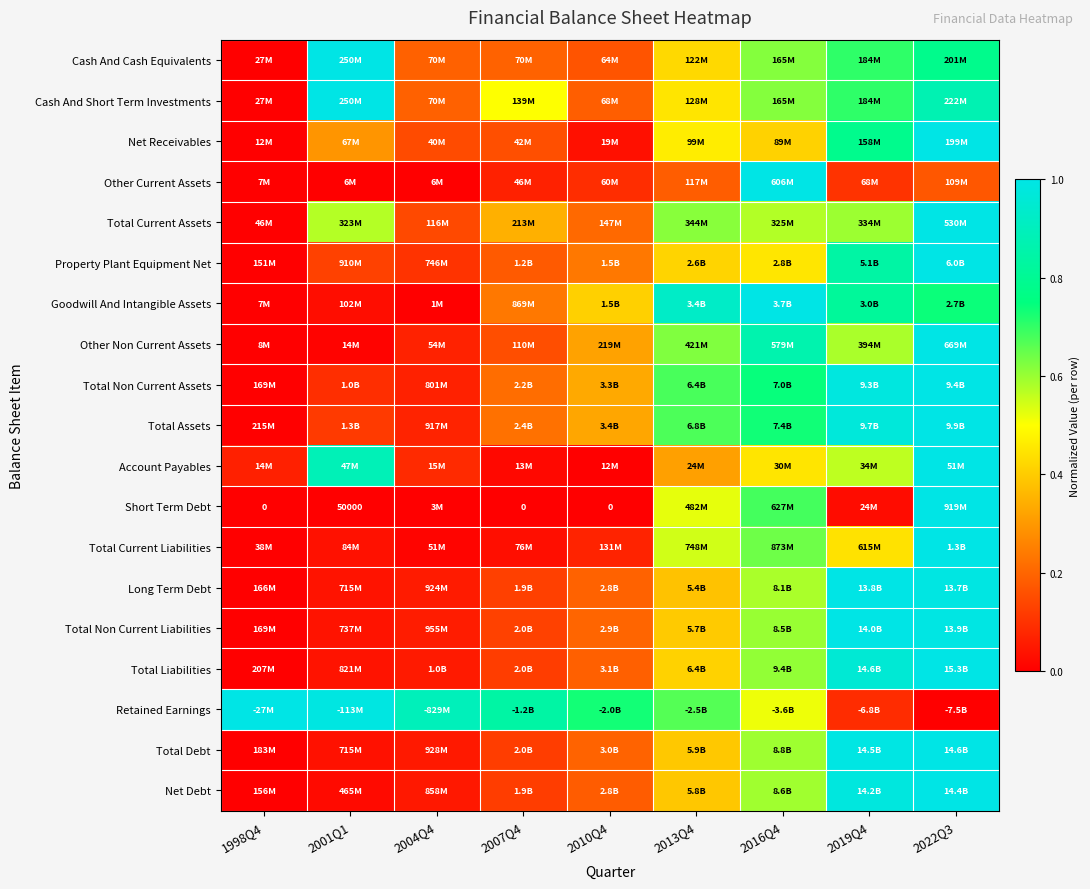

At which label is Long Term Debt closest to 0?

1998Q4